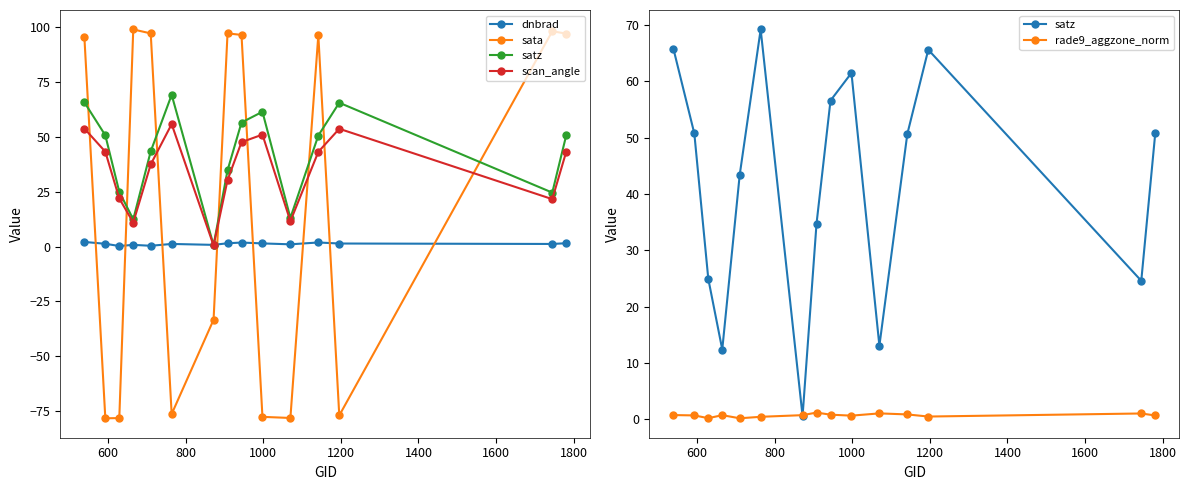

What is the difference between the maximum and minimum values in the scan_angle series?

55.3